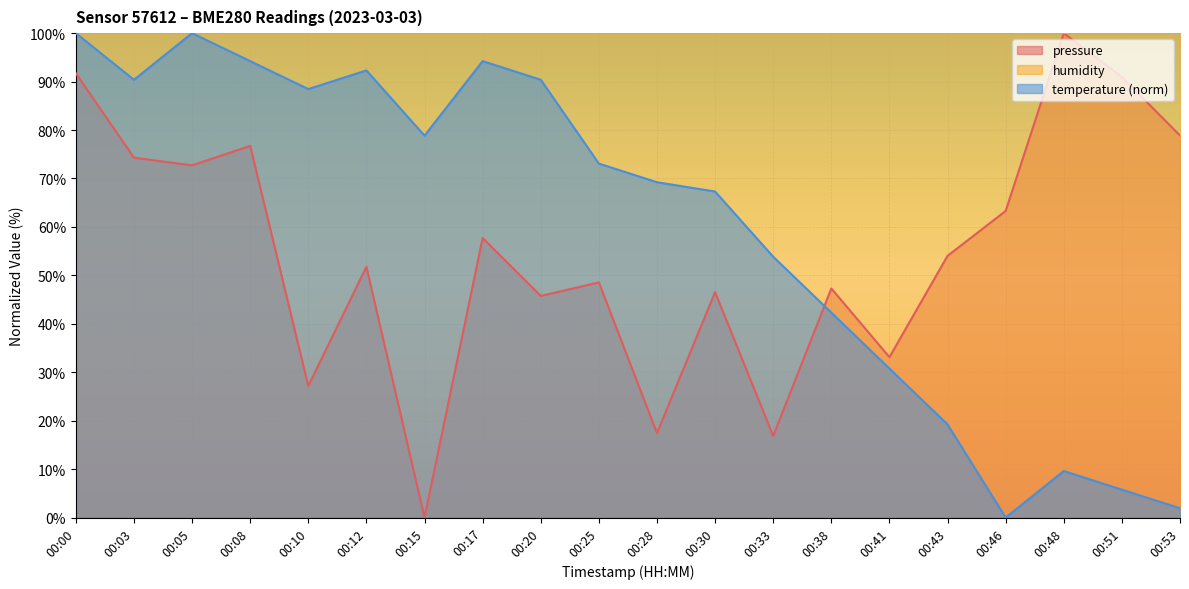

True or false: pressure has more than 0 interior local peaks.

True